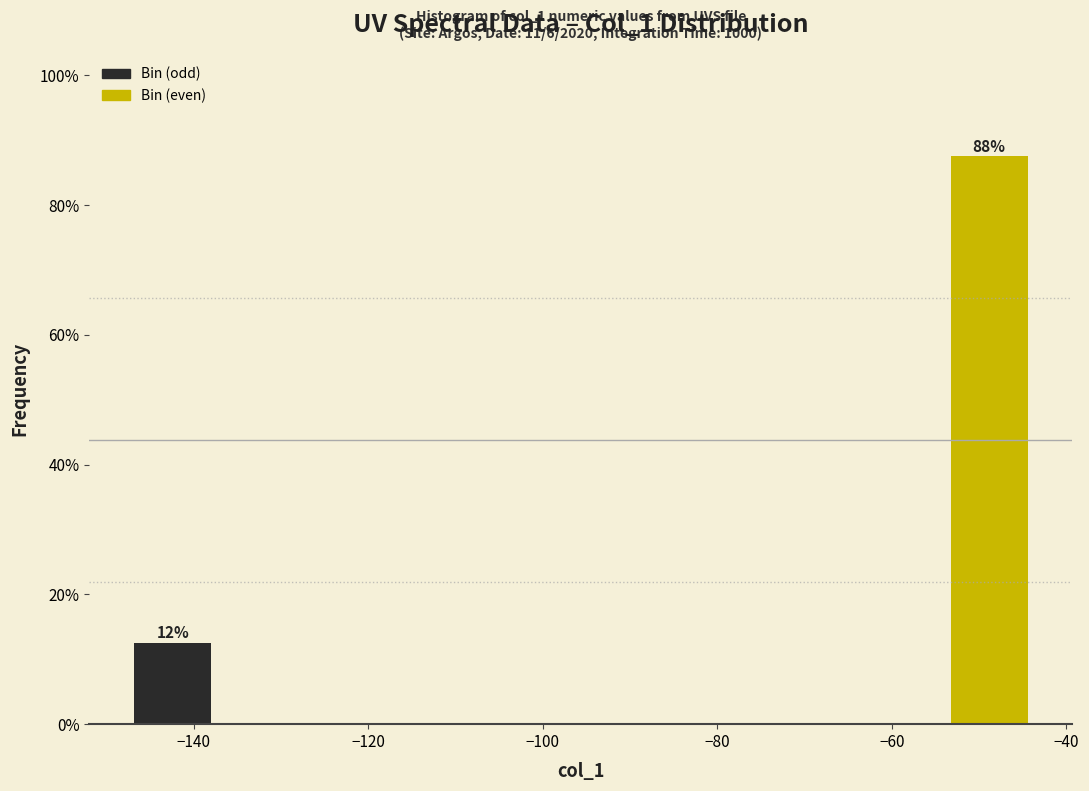

Which range on the x-axis has the tallest bar?

-54 to -44